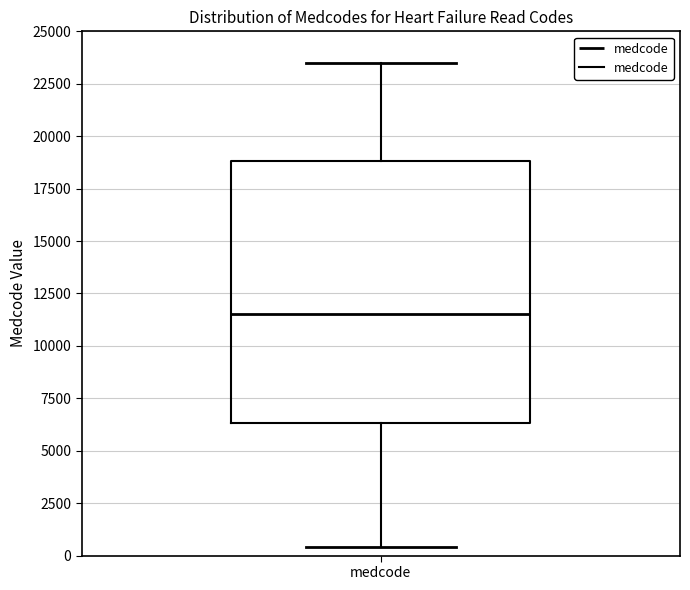

Transcribe this box plot: give where the median line is, the range the box spans, and where the two whiskers end, as read against the y-axis. The values are not printed on the chart, so give them approximately, as read against the axis.

median 11500, box 6500 to 19000, whiskers 500 to 23500